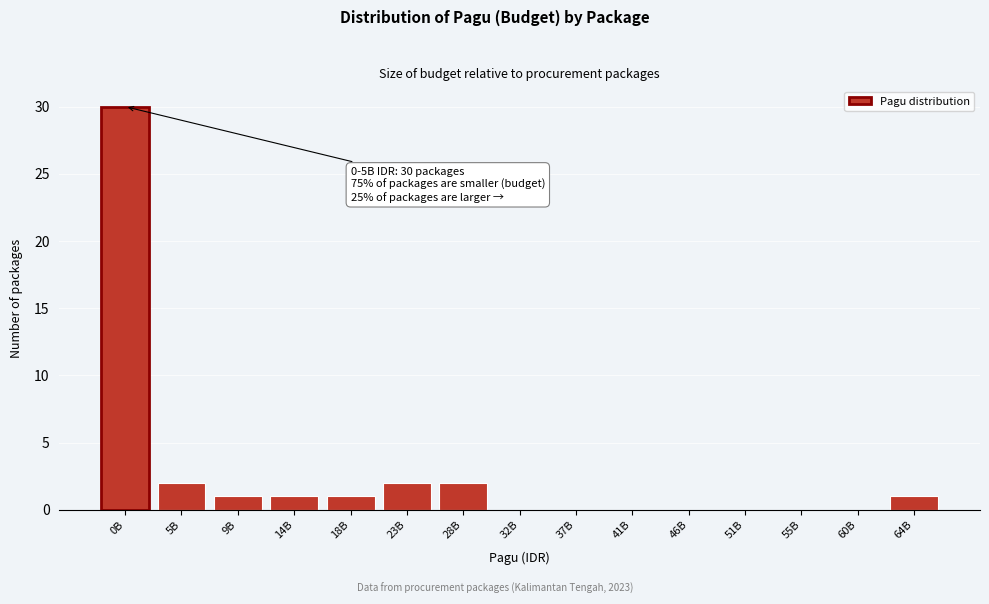

Reading left to right, list all the values displayed in this chart.

0B=30	5B=2	9B=1	14B=1	18B=1	23B=2	28B=2	32B=0	37B=0	41B=0	46B=0	51B=0	55B=0	60B=0	64B=1